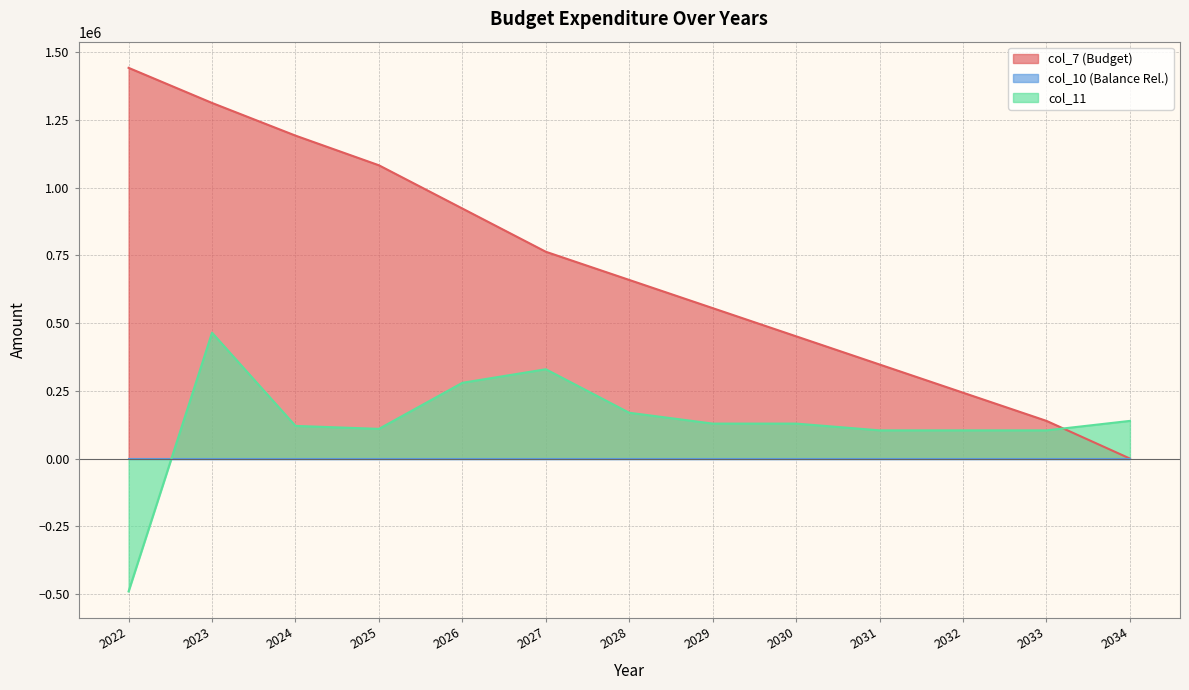

Between which two adjacent categories do col_7 (Budget) and col_11 first intersect?

2033 and 2034